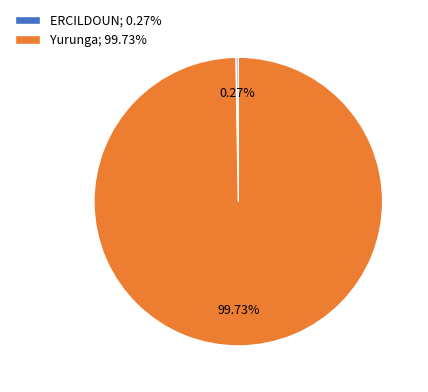

Is Yurunga; 99.73% the majority of the pie?

Yes